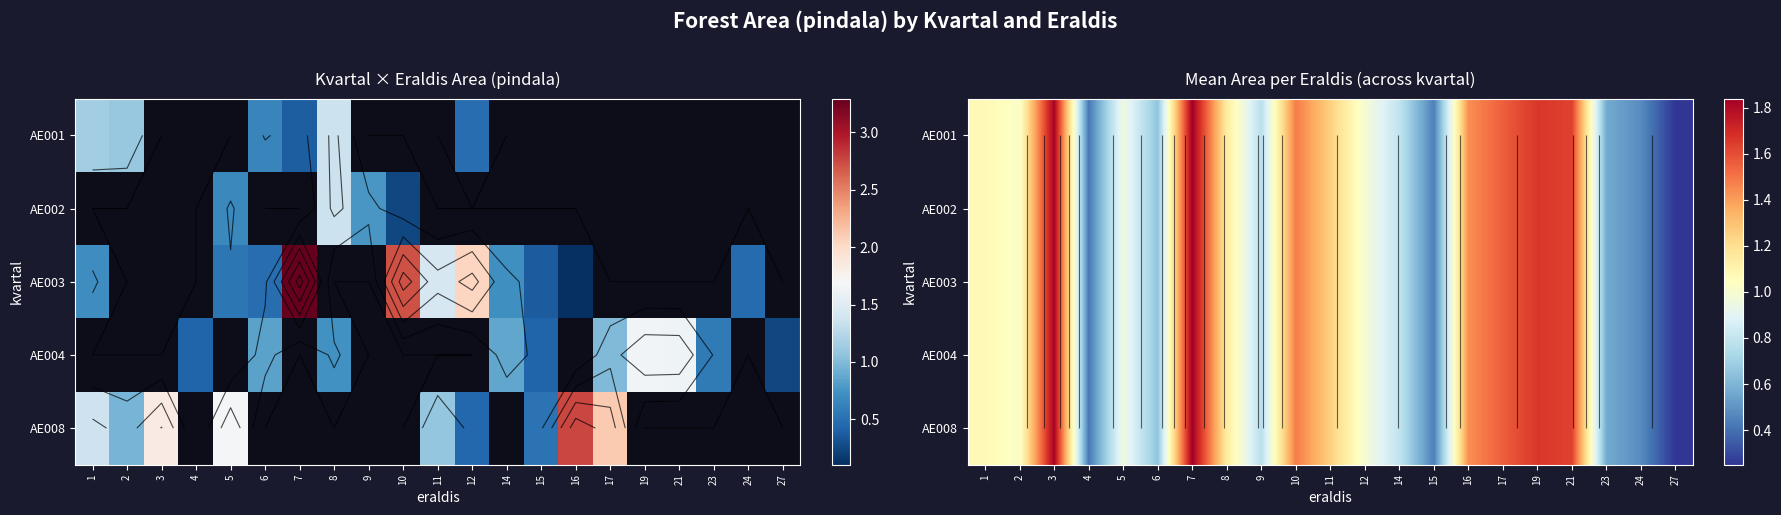

What is the greatest value displayed?

1.8